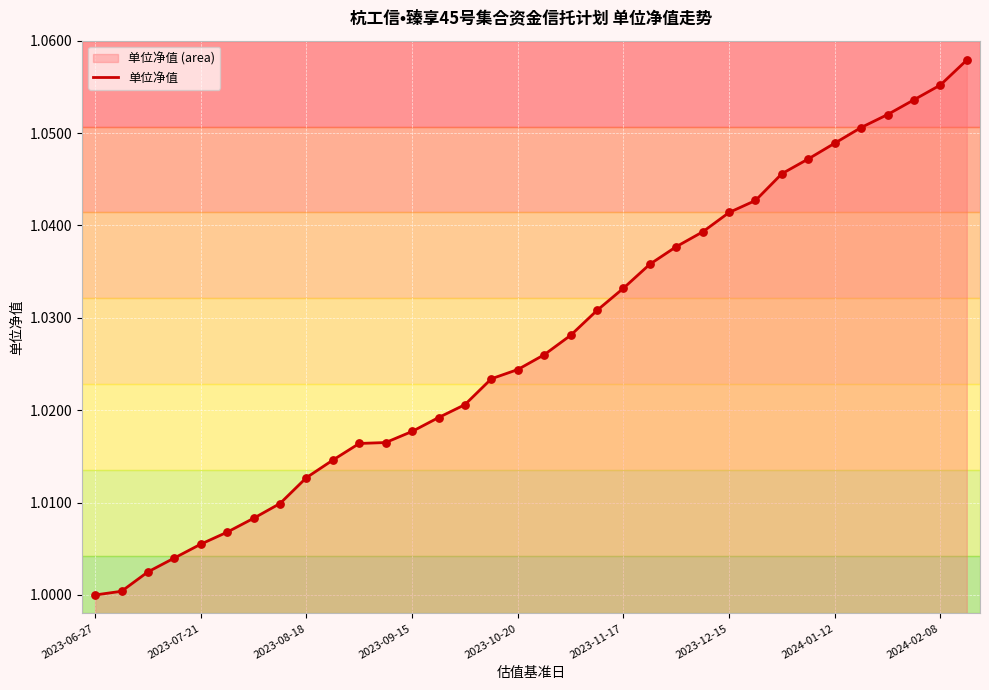

The value at 2024-01-12 is 1.4. True or false?

False